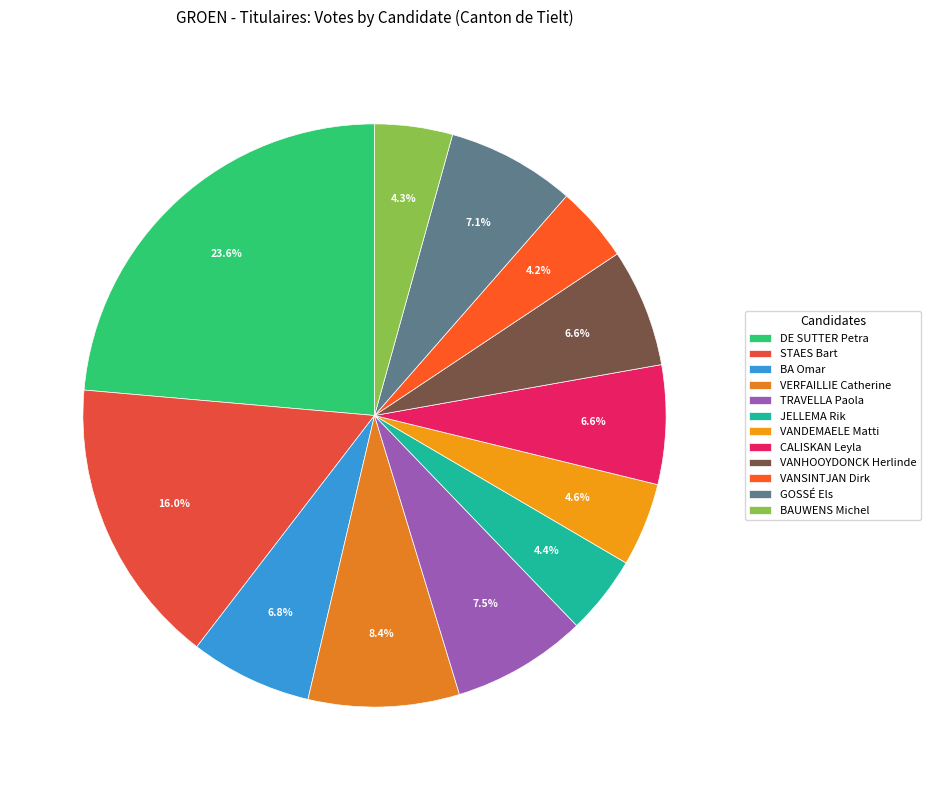

Rank the categories by value from highest to lowest.

DE SUTTER Petra, STAES Bart, VERFAILLIE Catherine, TRAVELLA Paola, GOSSÉ Els, BA Omar, CALISKAN Leyla, VANHOOYDONCK Herlinde, VANDEMAELE Matti, JELLEMA Rik, BAUWENS Michel, VANSINTJAN Dirk